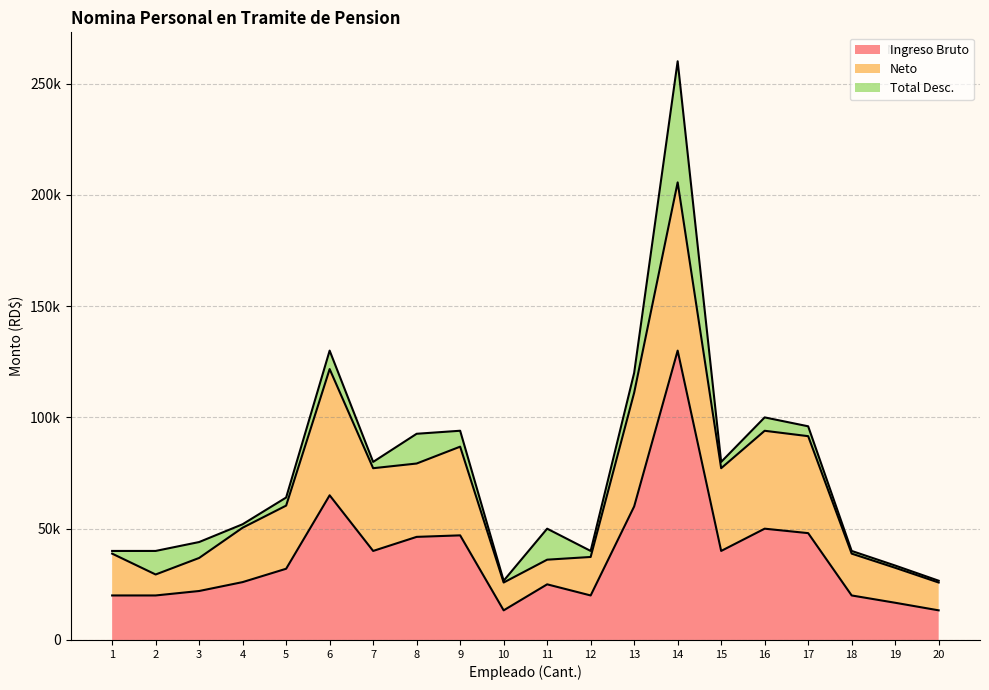

In Ingreso Bruto, how many points are lower than both neighbors (excluding endpoints)?

4